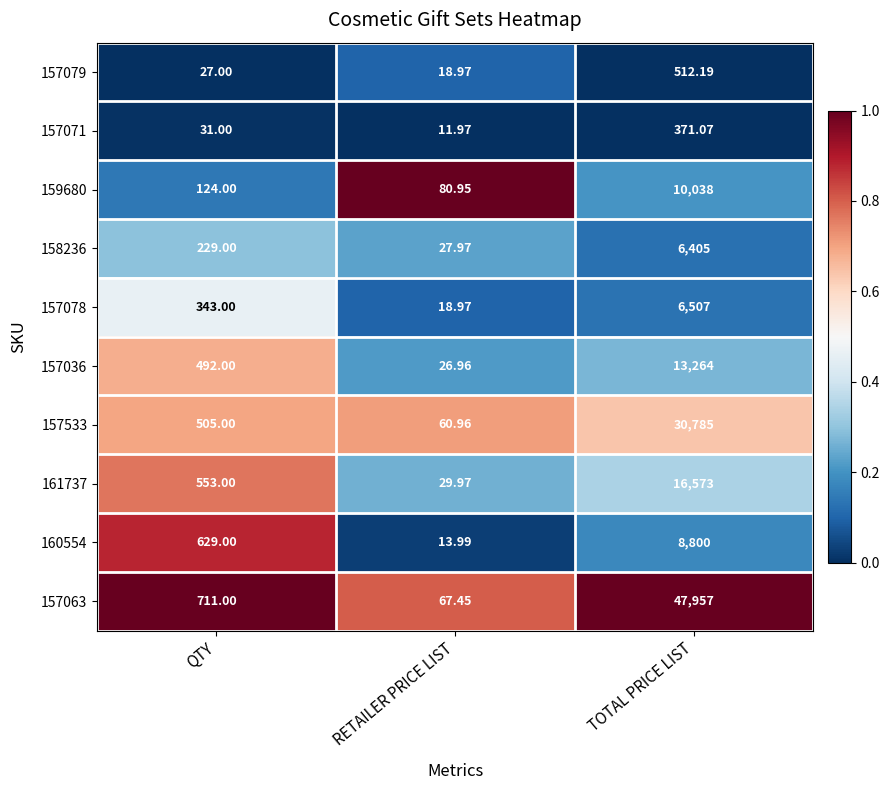

Where is 160554 nearest to the value 4406?

QTY